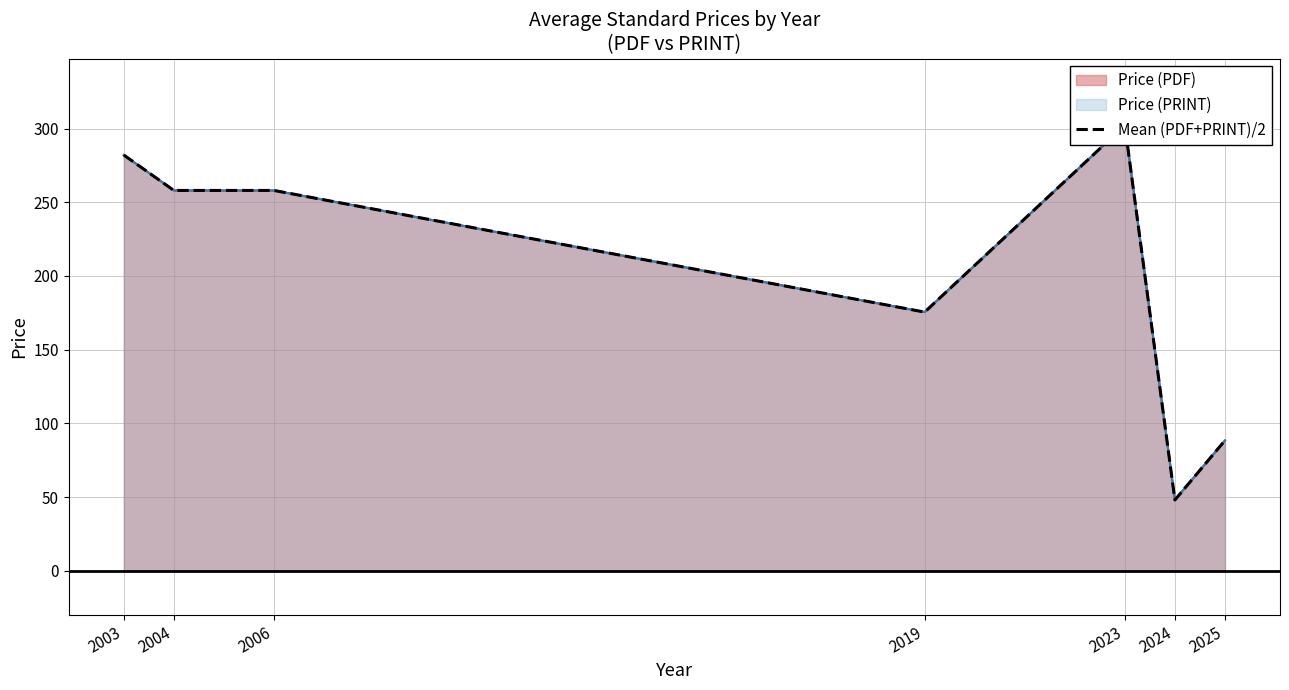

At which category does the chart reach its minimum across all series?

2024